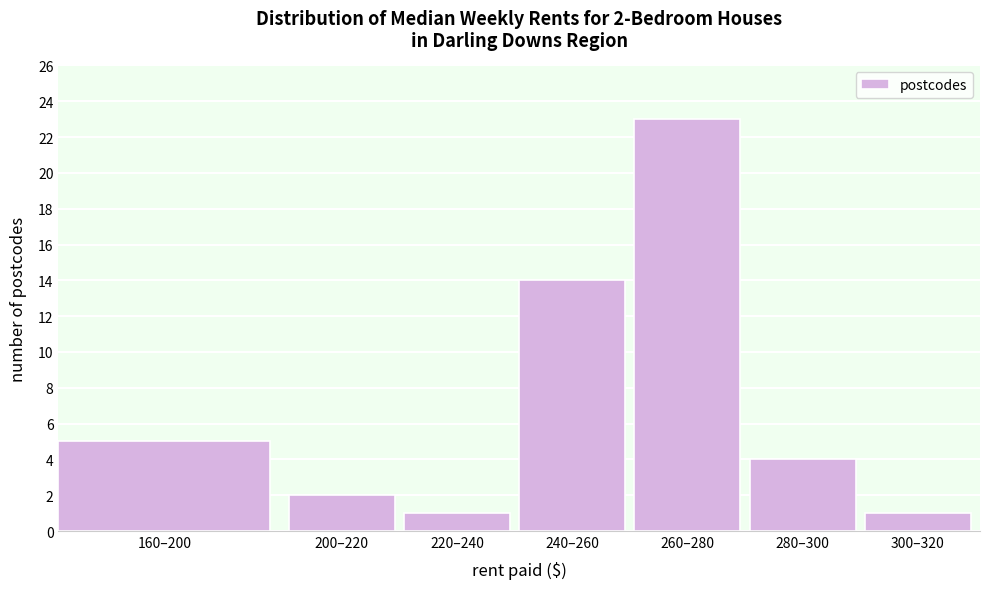

Reading left to right, transcribe all the data shown in this chart.

160–200=5	200–220=2	220–240=1	240–260=14	260–280=23	280–300=4	300–320=1